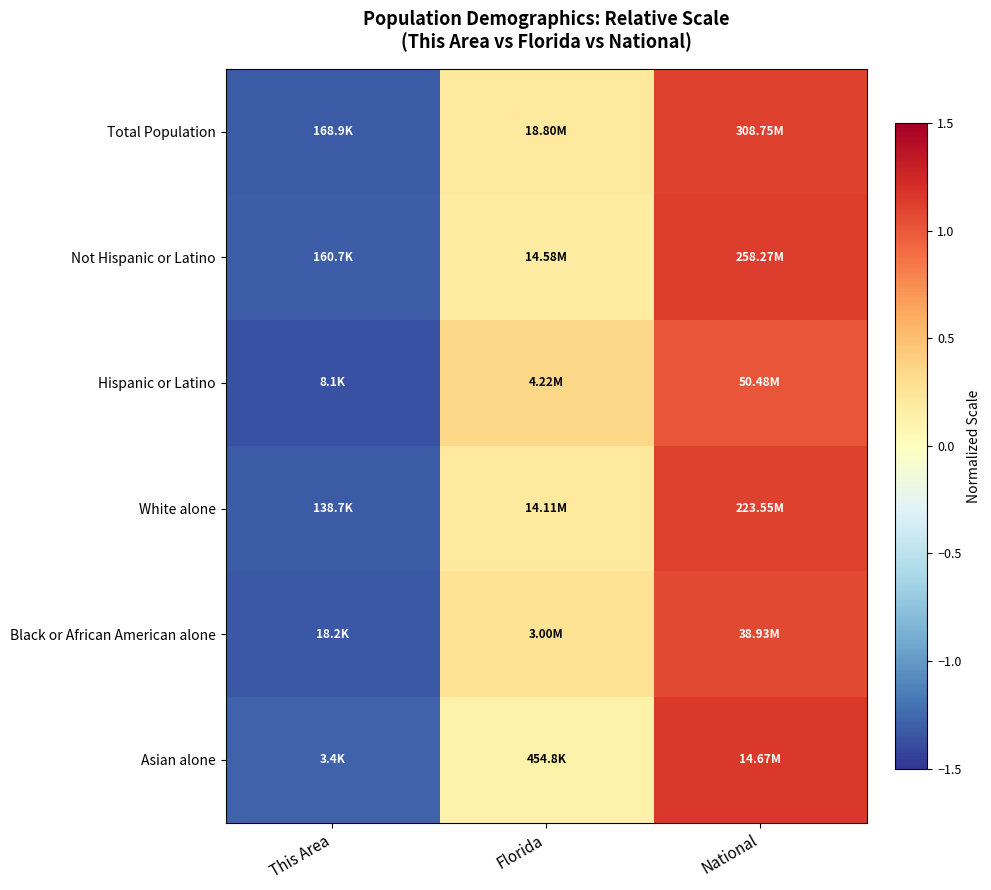

Which has a higher value, This Area or National?

National